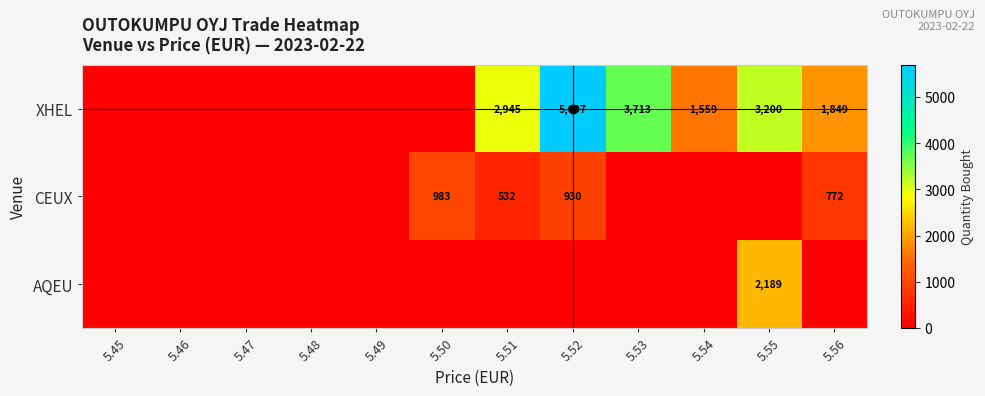

The value of AQEU at 5.55 is 3632. True or false?

False